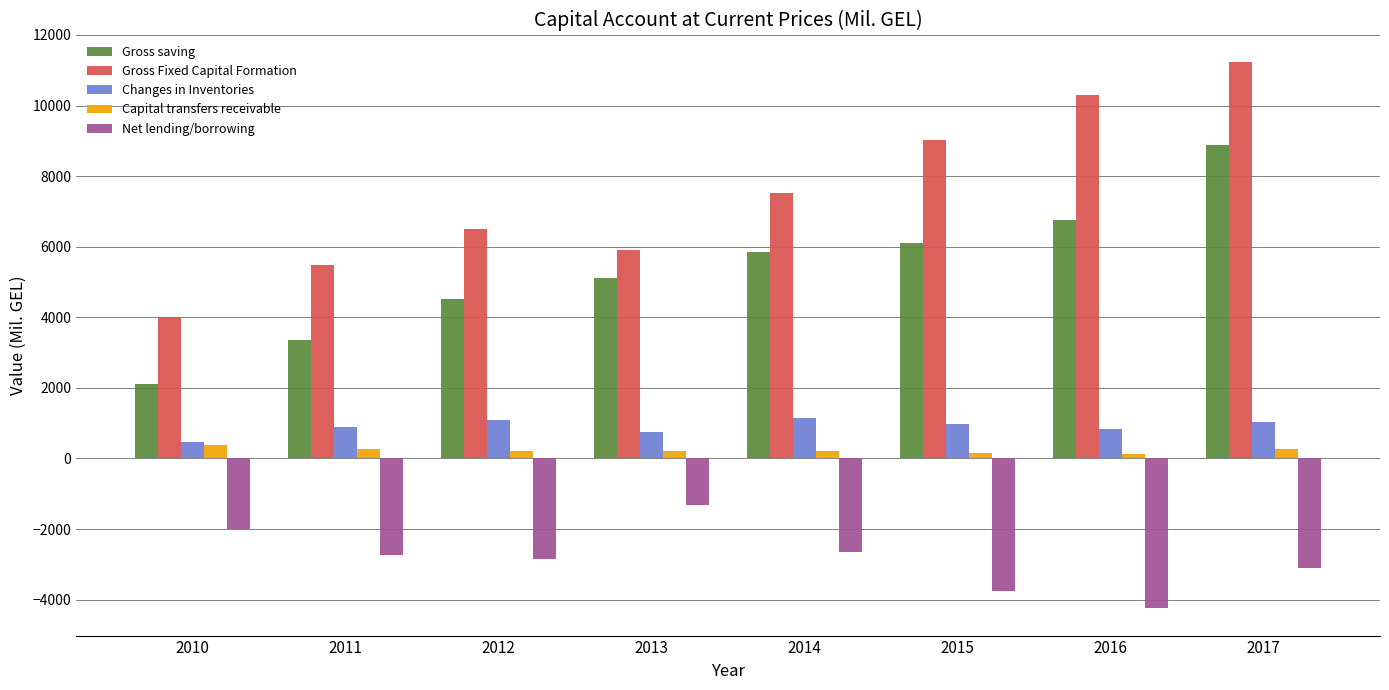

What is the difference between the highest and lowest values at 2016?

14555.2